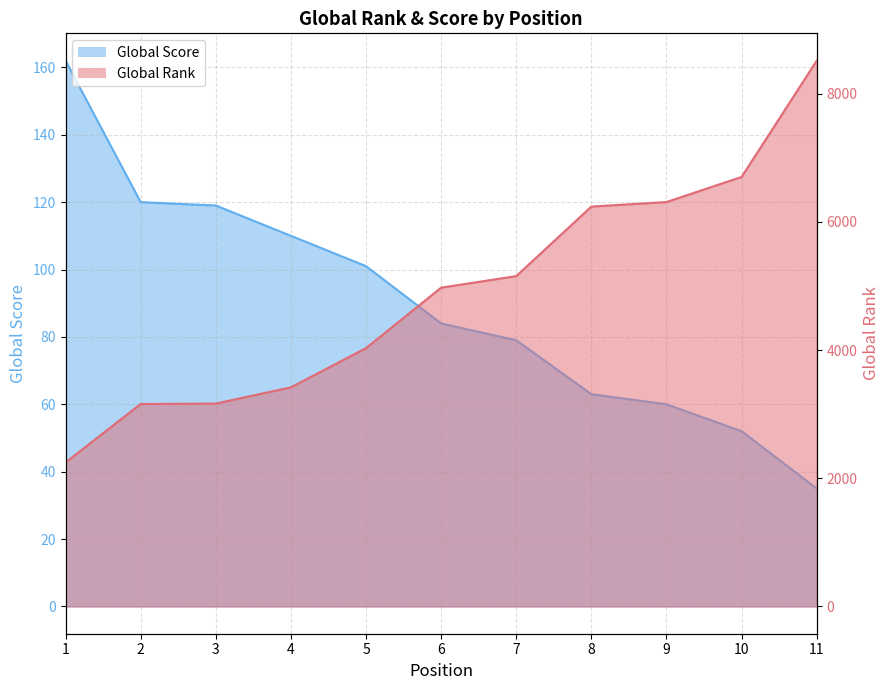

What are all the series names shown in the legend?

Global Rank, Global Score